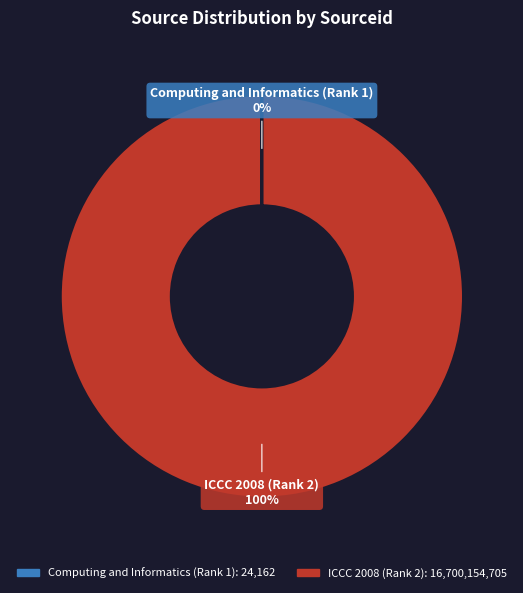

To the nearest percent, what is the difference between the largest and smallest slice percentages?

100%